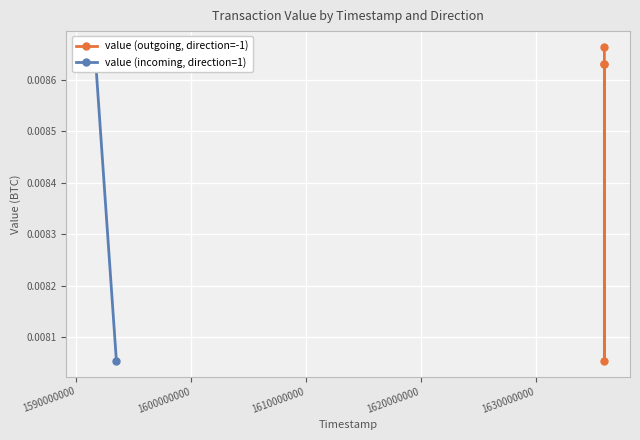

True or false: value (outgoing, direction=-1) and value (incoming, direction=1) intersect in this chart.

False